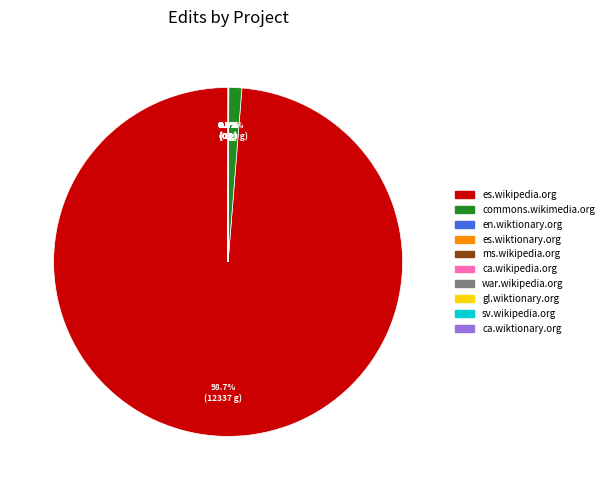

Does es.wikipedia.org represent more than half of the total?

Yes